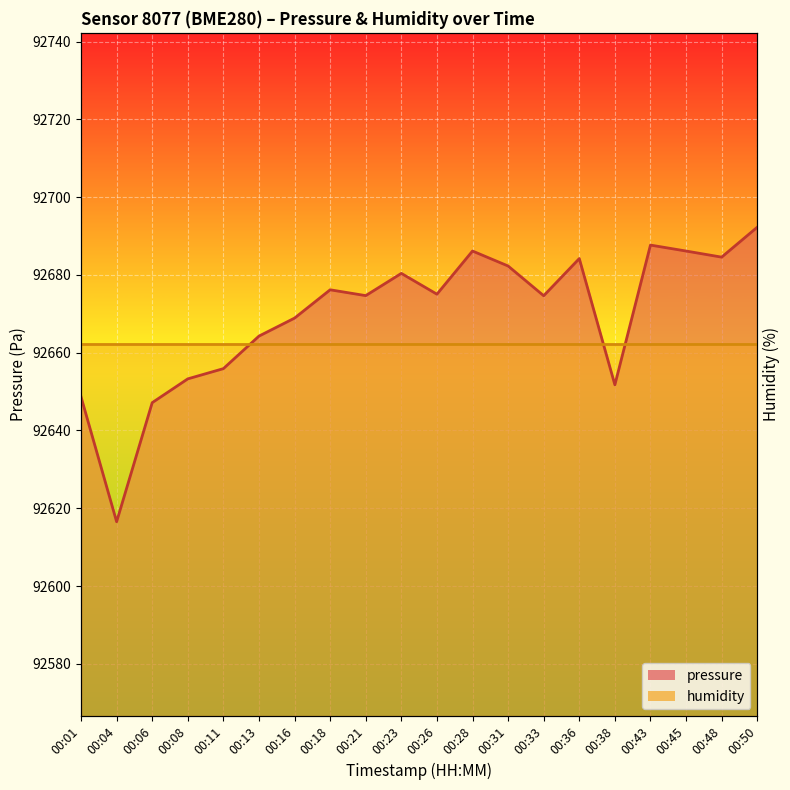

Which category has the highest value in the humidity series?

00:01